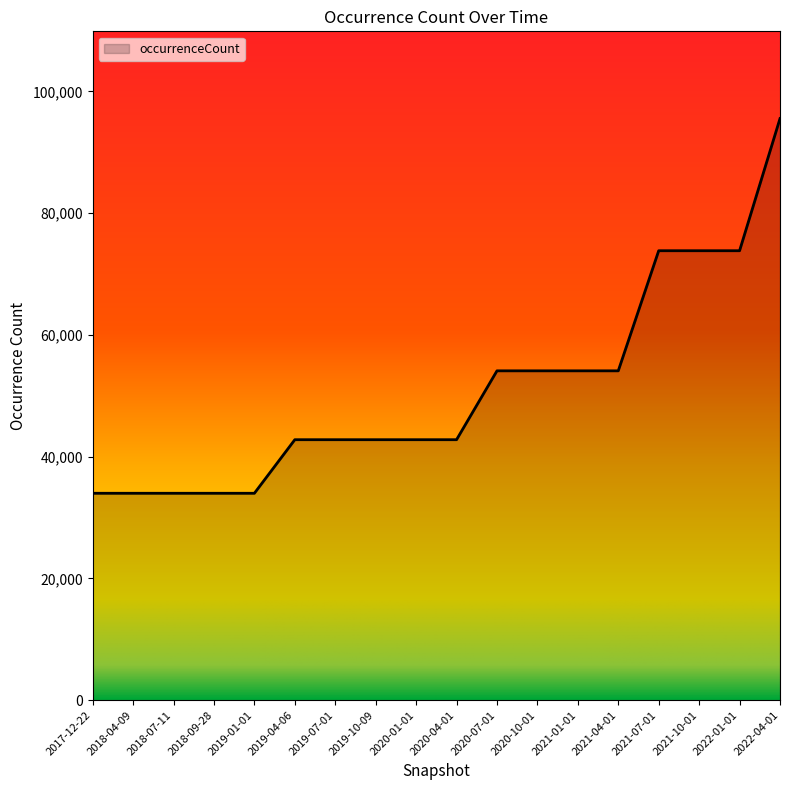

What is the minimum value shown in the chart?

33991